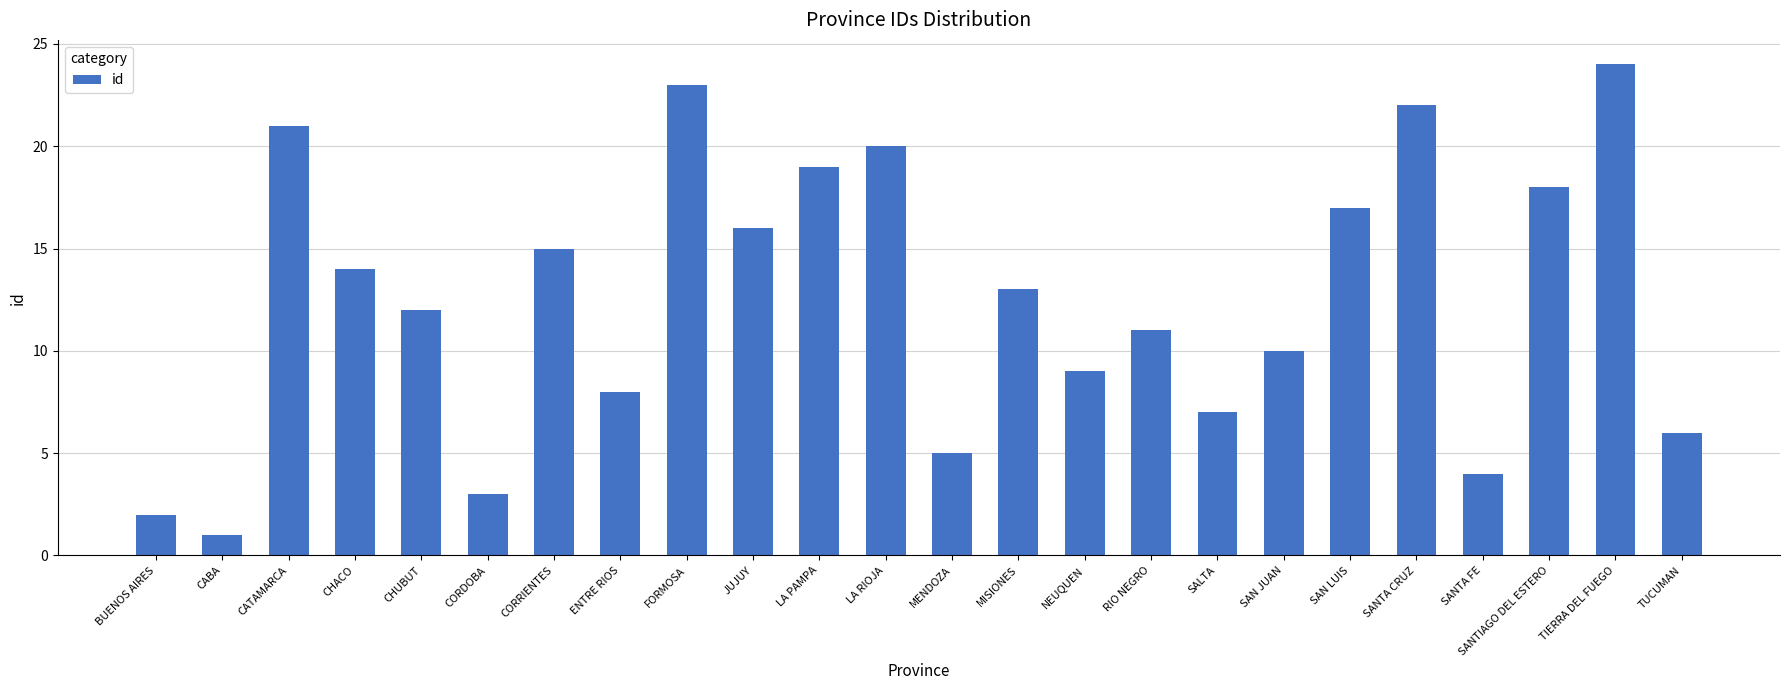

Reading left to right, extract all data points from this chart.

2	1	21	14	12	3	15	8	23	16	19	20	5	13	9	11	7	10	17	22	4	18	24	6